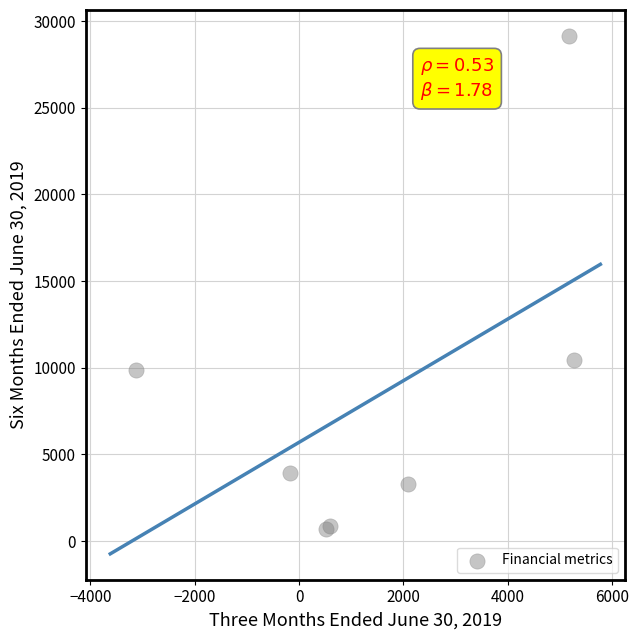

What Y value in the scatter plot is closest to 14929?

10468